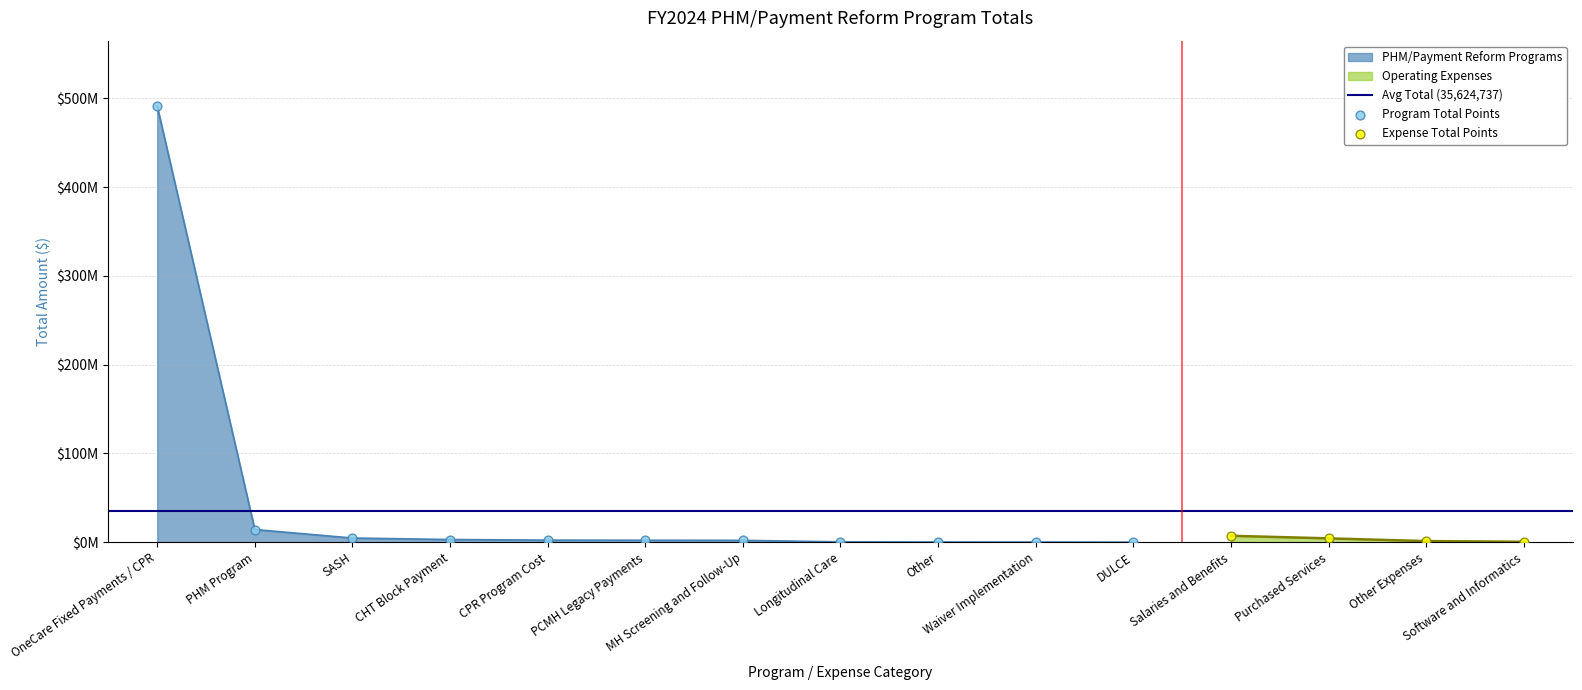

What is the change in value from DULCE to MH Screening and Follow-Up?

+2047381